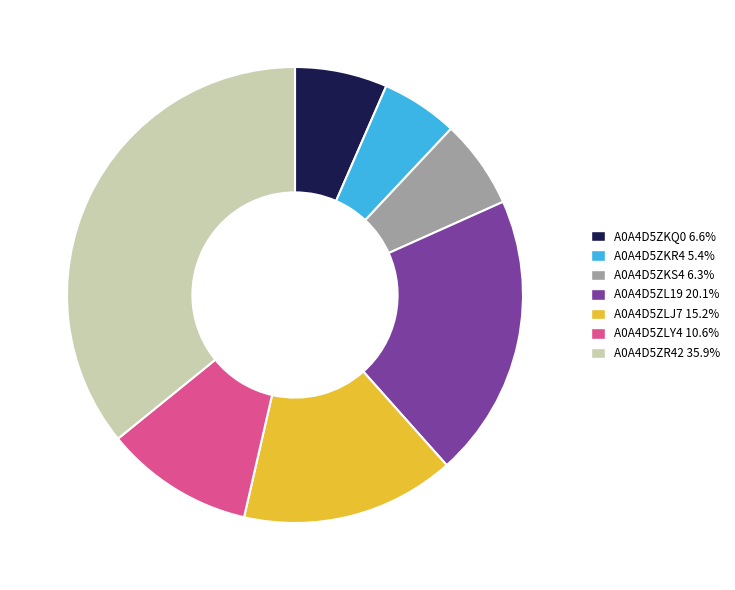

Combined, do A0A4D5ZKQ0 and A0A4D5ZKS4 account for over 50%?

No